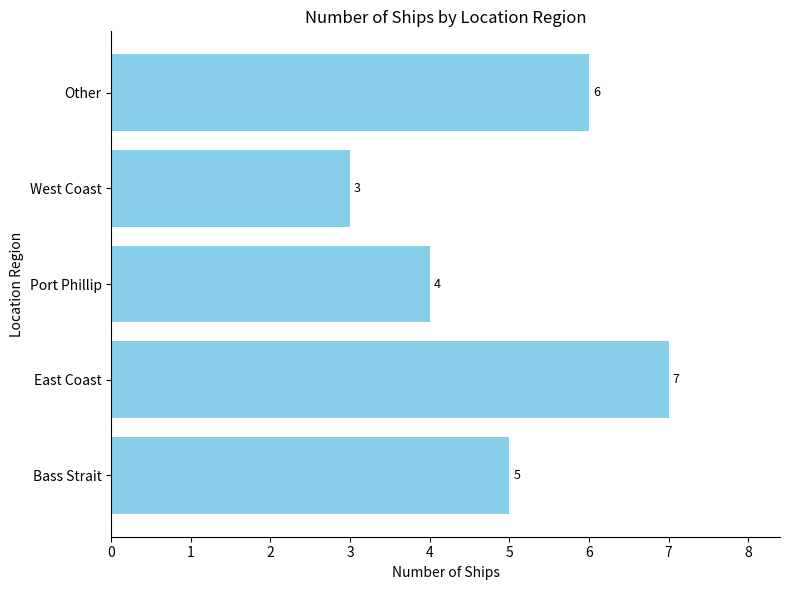

Rank the categories by value from lowest to highest.

West Coast, Port Phillip, Bass Strait, Other, East Coast